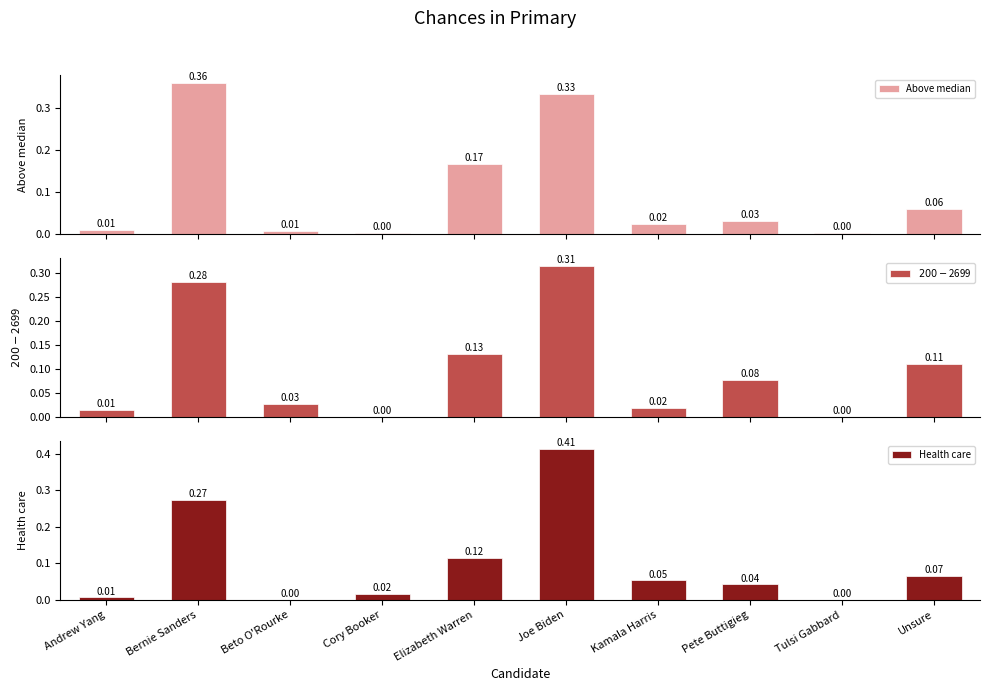

What is the difference between the maximum and minimum values in the Above median series?

0.4